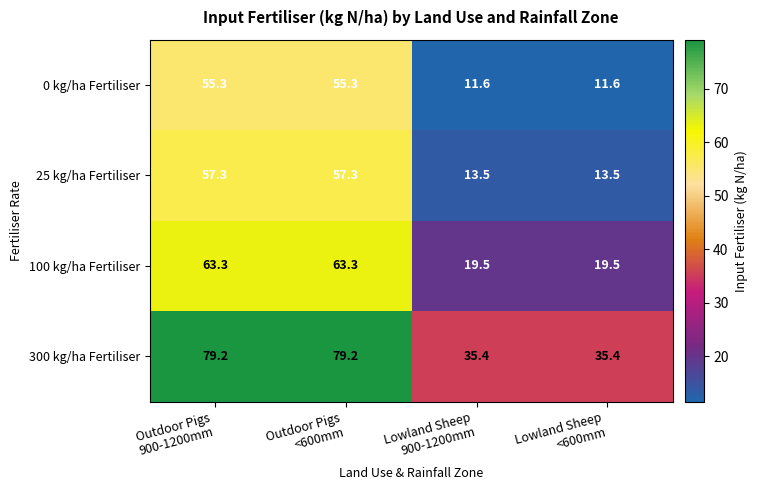

What is the sum of all 300 kg/ha Fertiliser values?

229.2